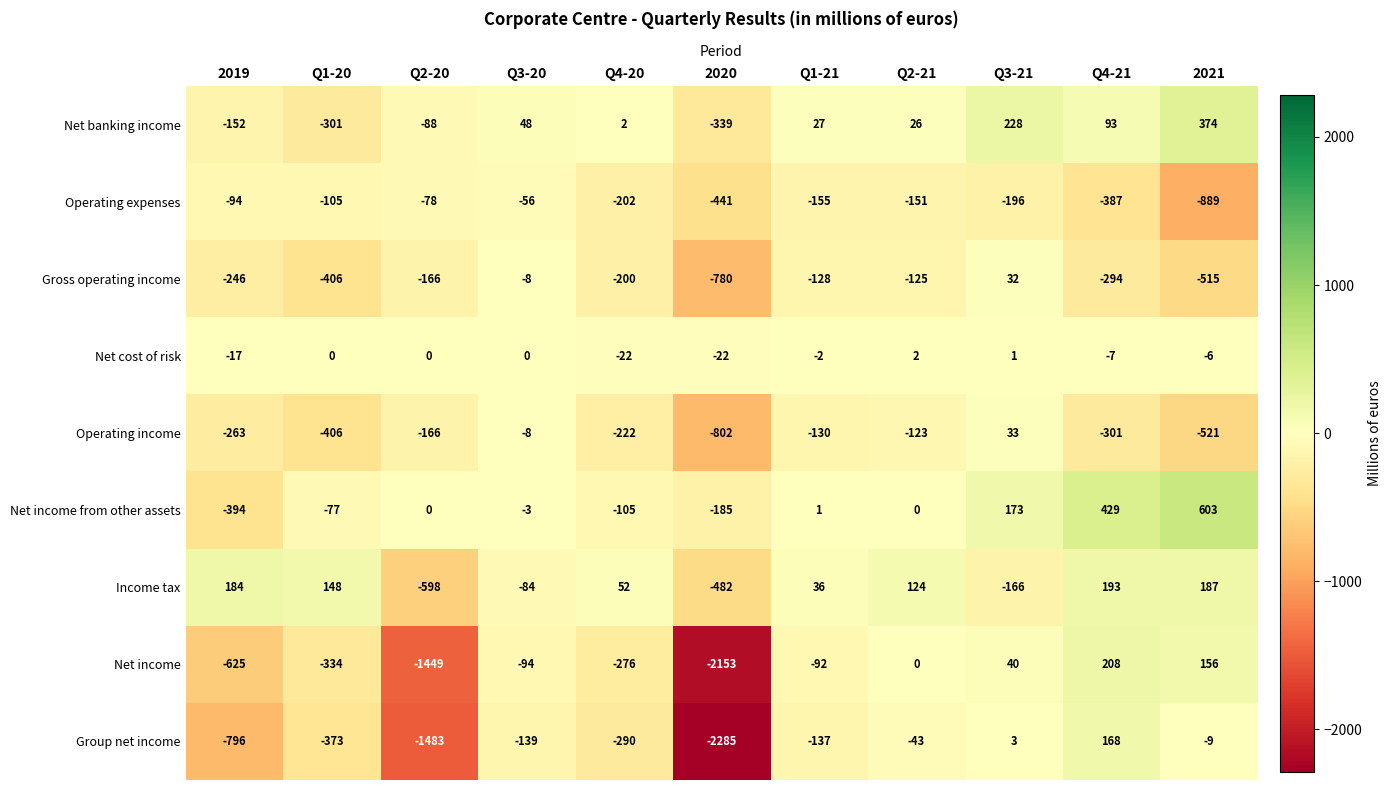

The value of Gross operating income at Q4-21 is -294. True or false?

True